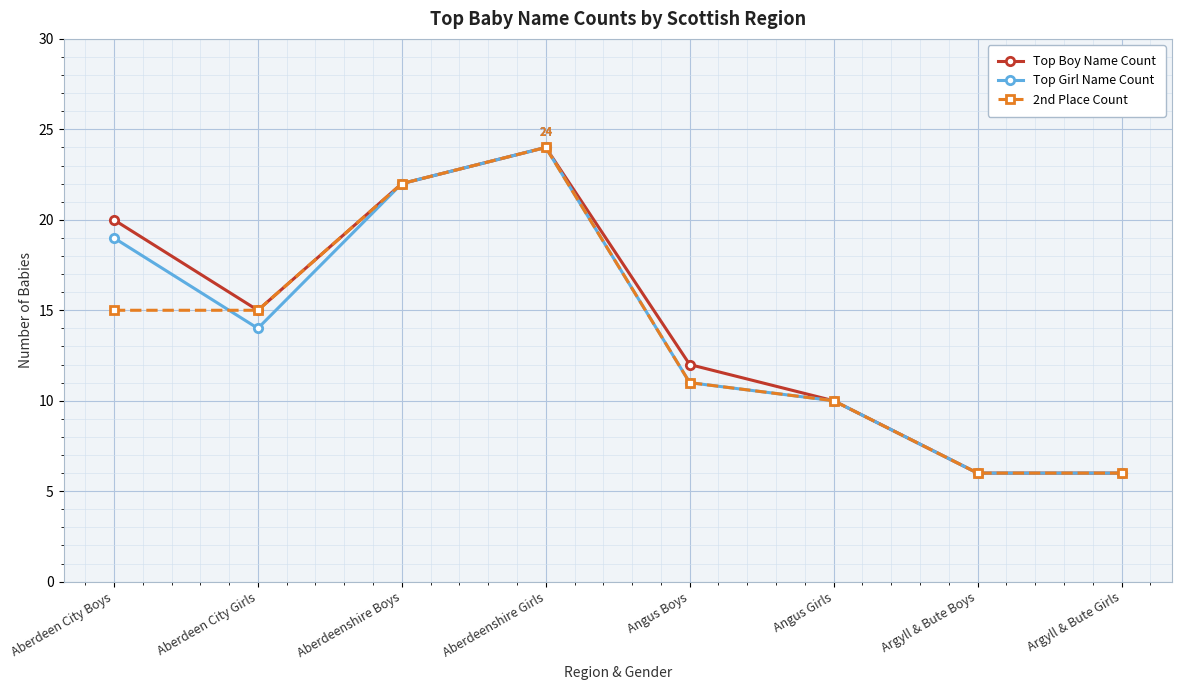

What is the lowest value of the Top Boy Name Count series?

6